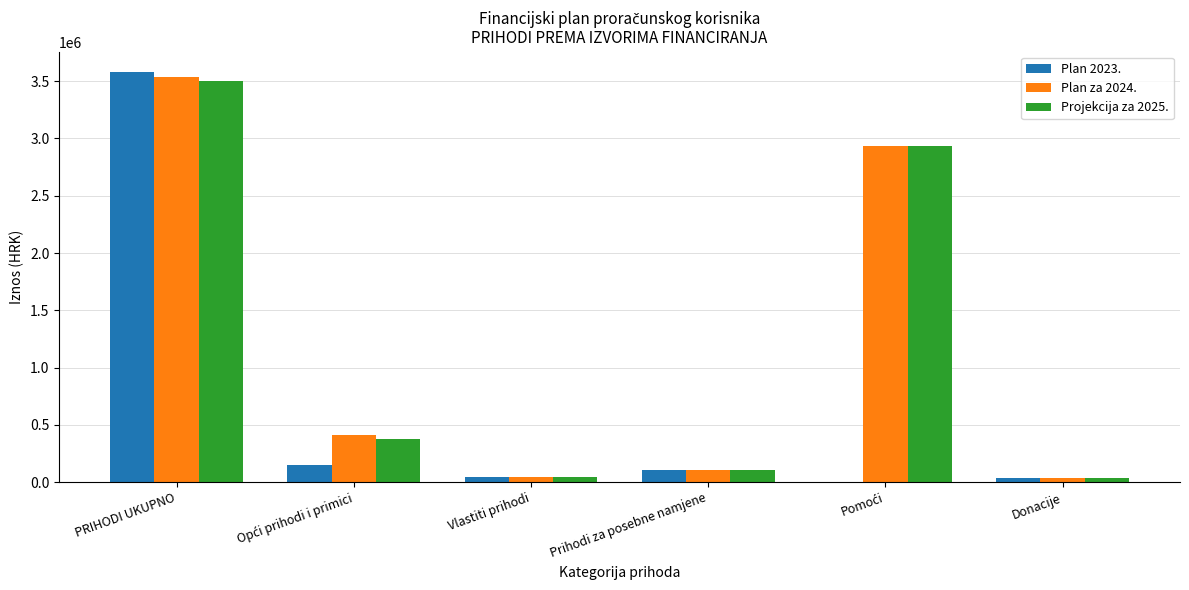

The Projekcija za 2025. series shows 1399357 at PRIHODI UKUPNO. True or false?

False